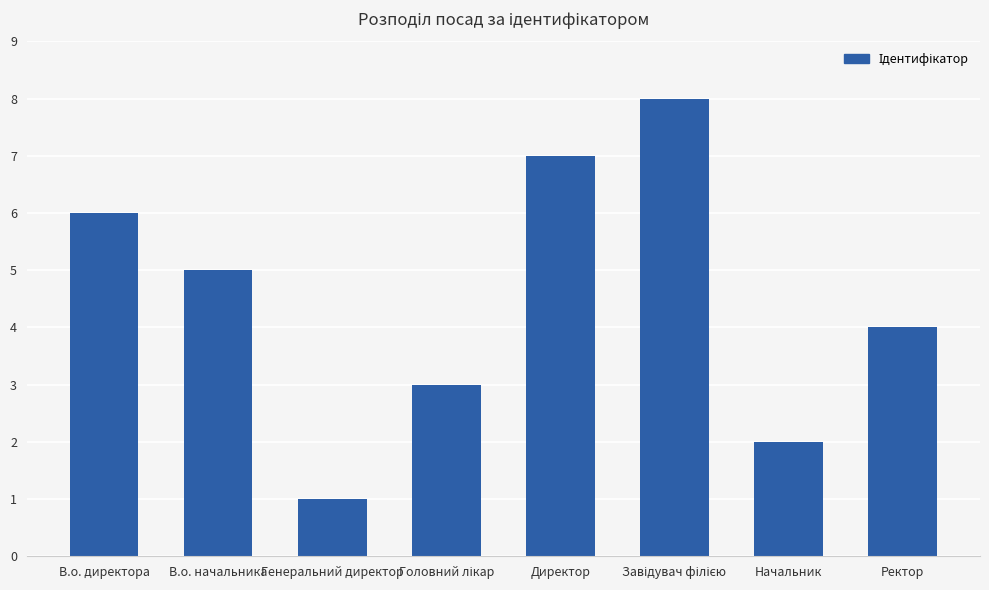

What is the difference between the maximum and minimum values?

7